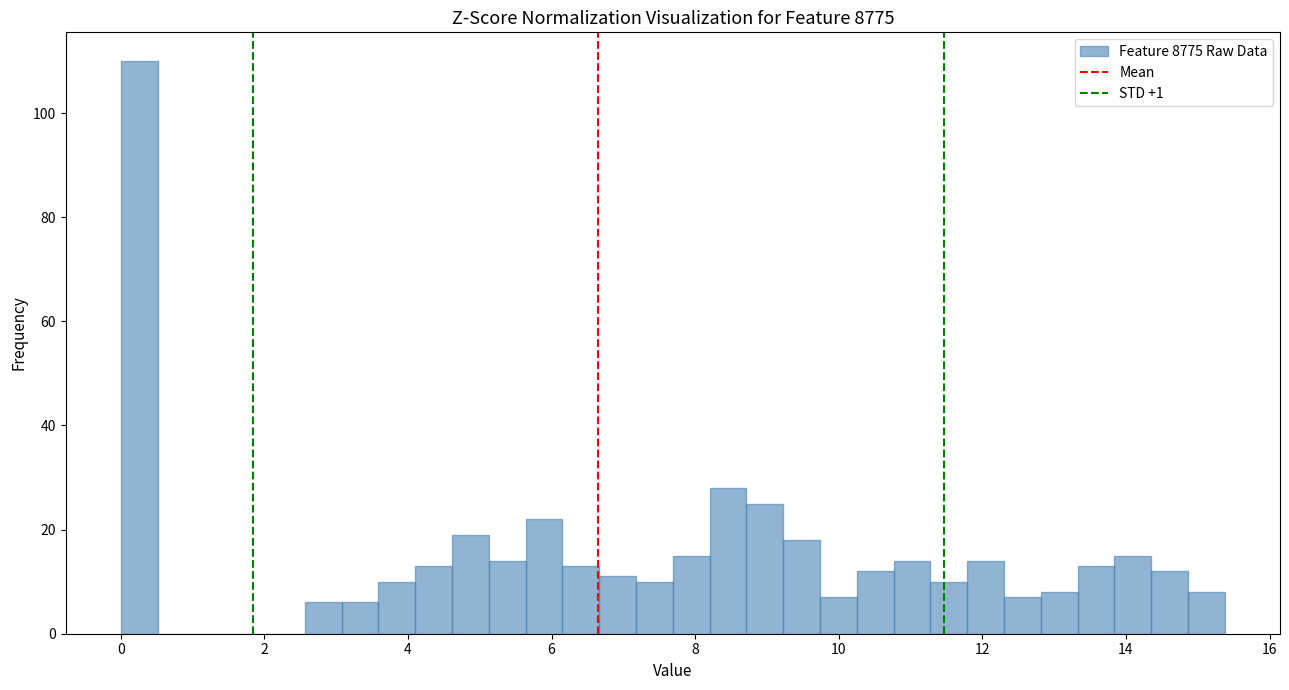

Around what value on the x-axis is the tallest bar? Give the approximate position of its centre, as read against the axis.

0.2